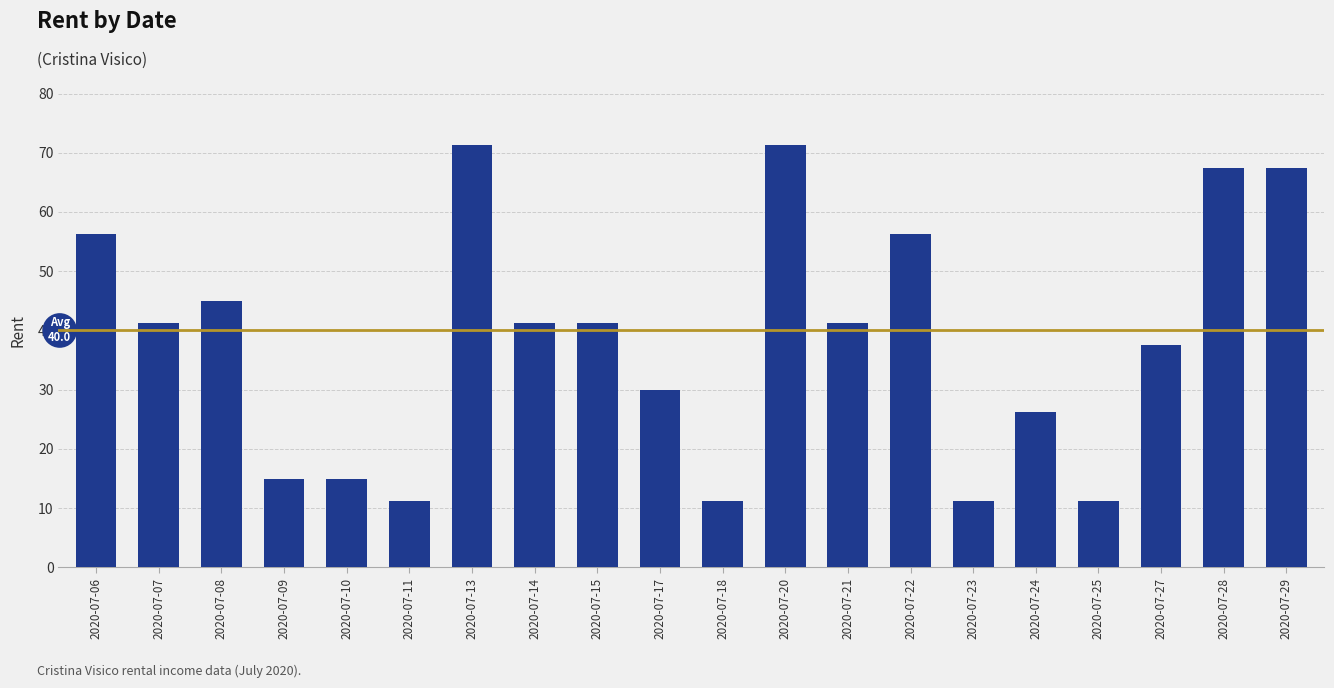

What is the value of the 5th bar from the left?

15.0